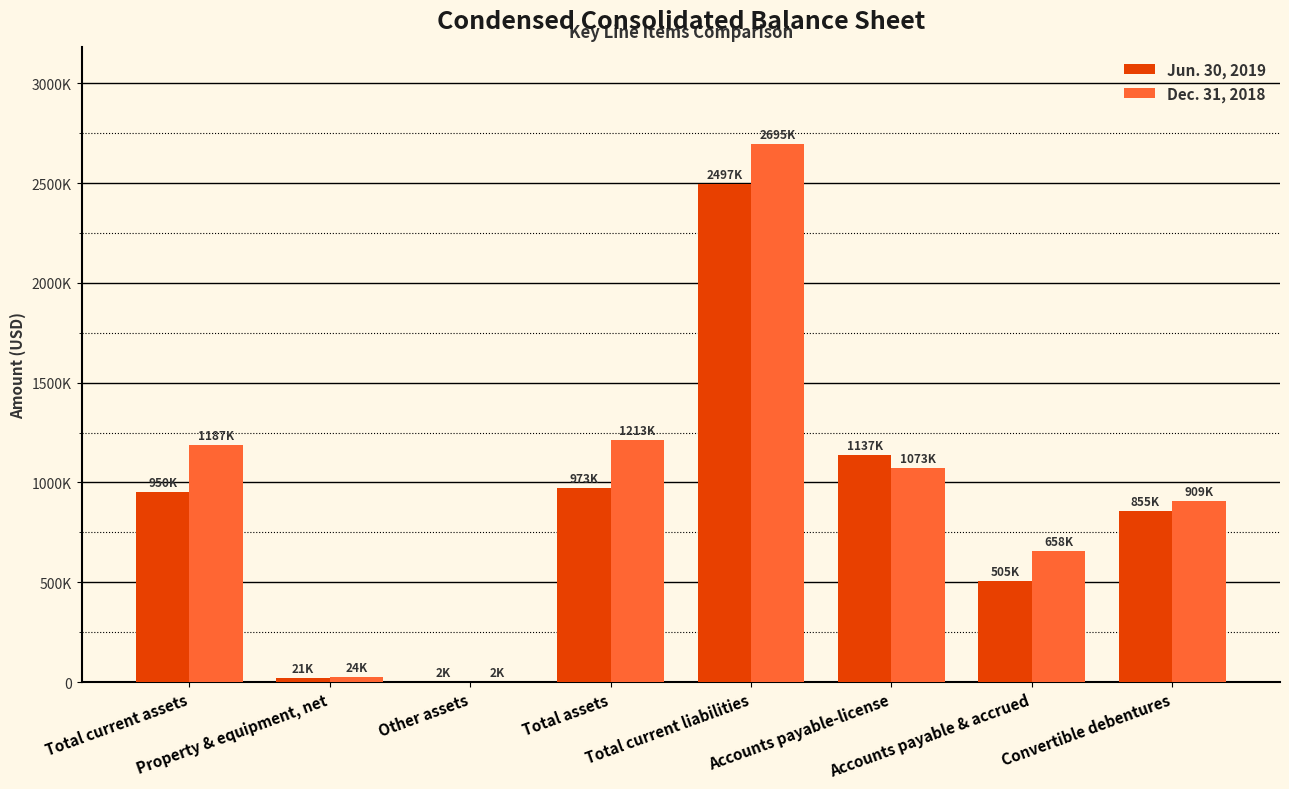

Where is Jun. 30, 2019 nearest to the value 1249500?

Accounts payable-license